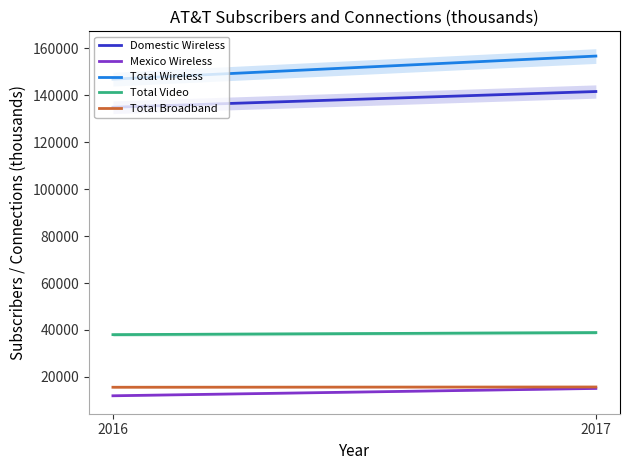

List the series in order of their peak value, highest first.

Total Wireless, Domestic Wireless, Total Video, Total Broadband, Mexico Wireless